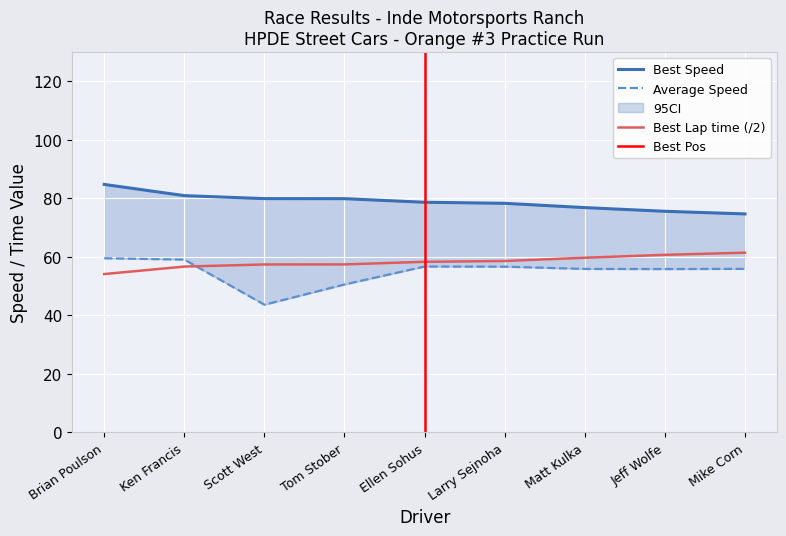

What position from the right is Larry Sejnoha?

4